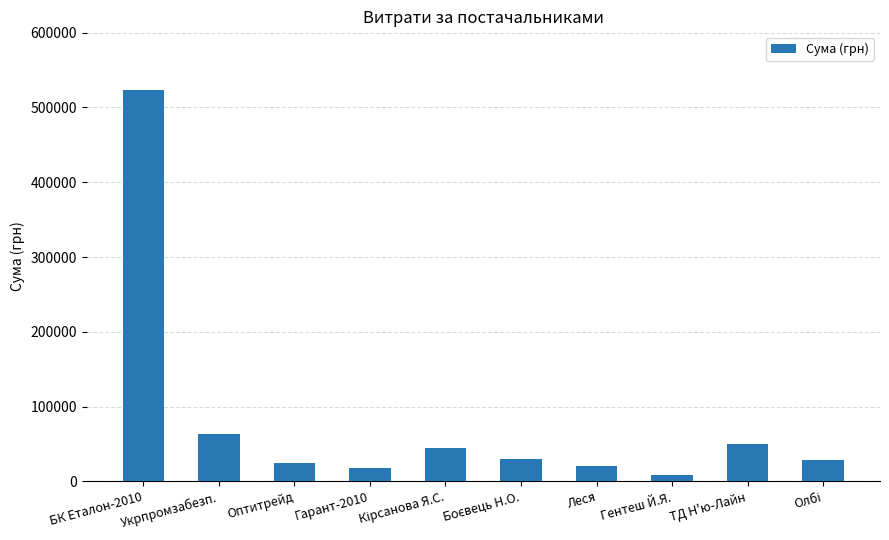

True or false: the data shows 12812.1 at ТД Н'ю-Лайн.

False